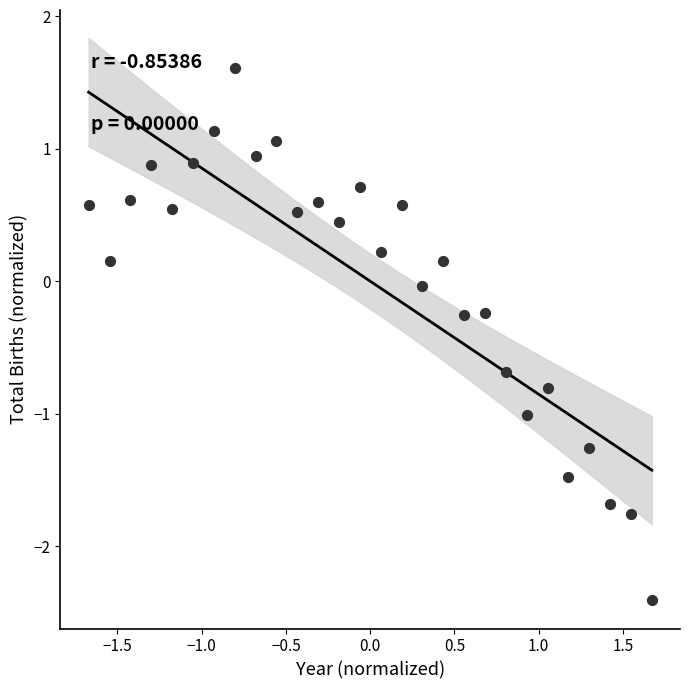

What is the range of X values (max minus min)?

3.3